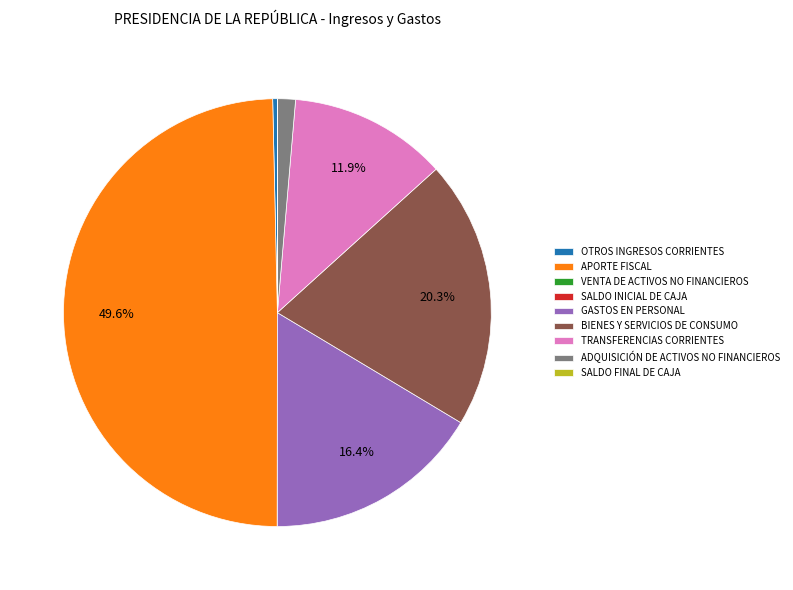

To the nearest percent, what percentage of the pie is BIENES Y SERVICIOS DE CONSUMO?

20%